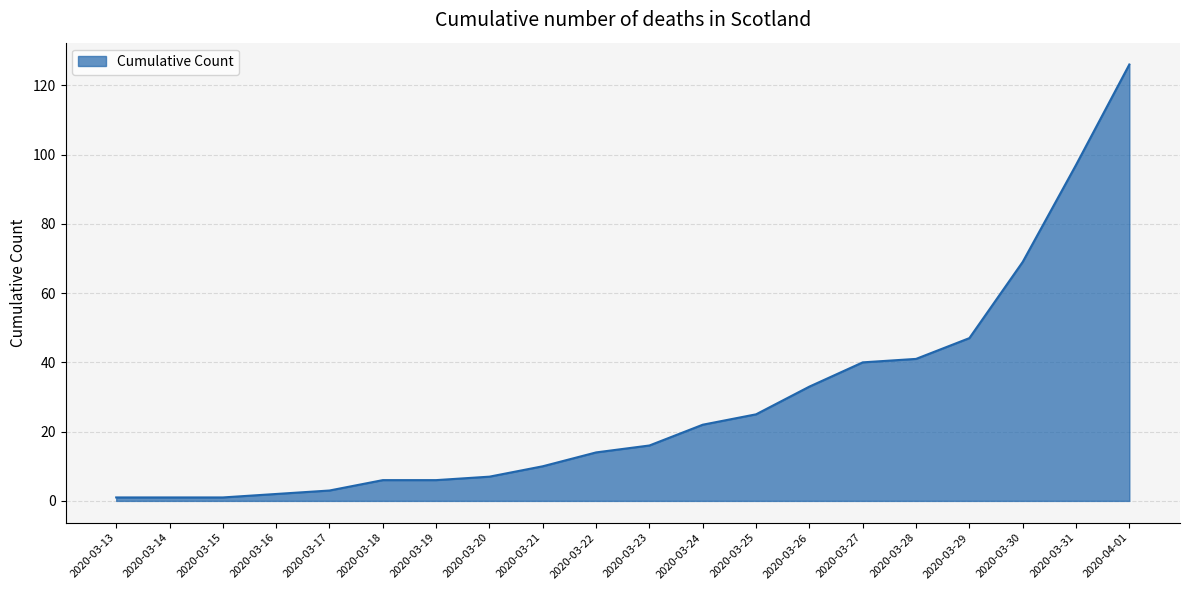

Reading left to right, transcribe all the data shown in this chart.

1	1	1	2	3	6	6	7	10	14	16	22	25	33	40	41	47	69	97	126